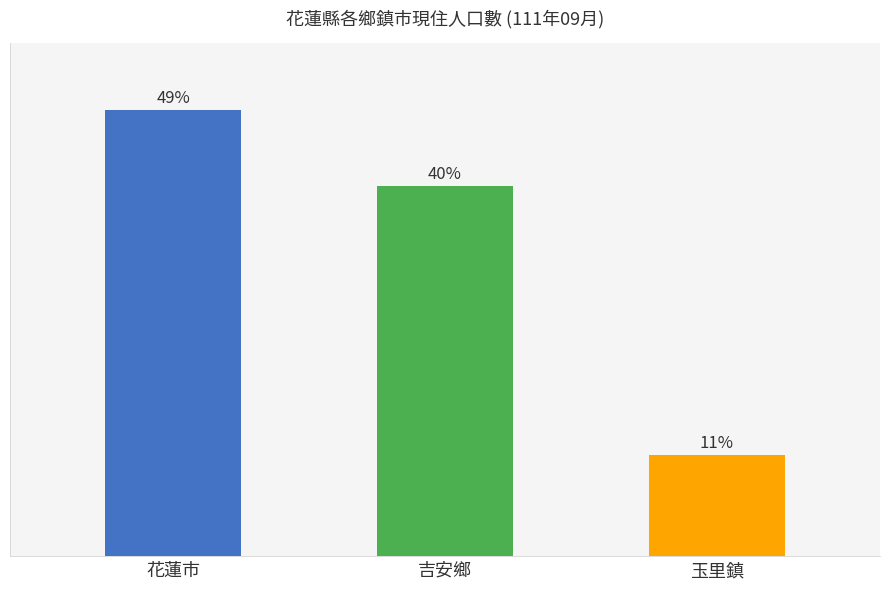

What is the label of the 1st bar from the right?

玉里鎮